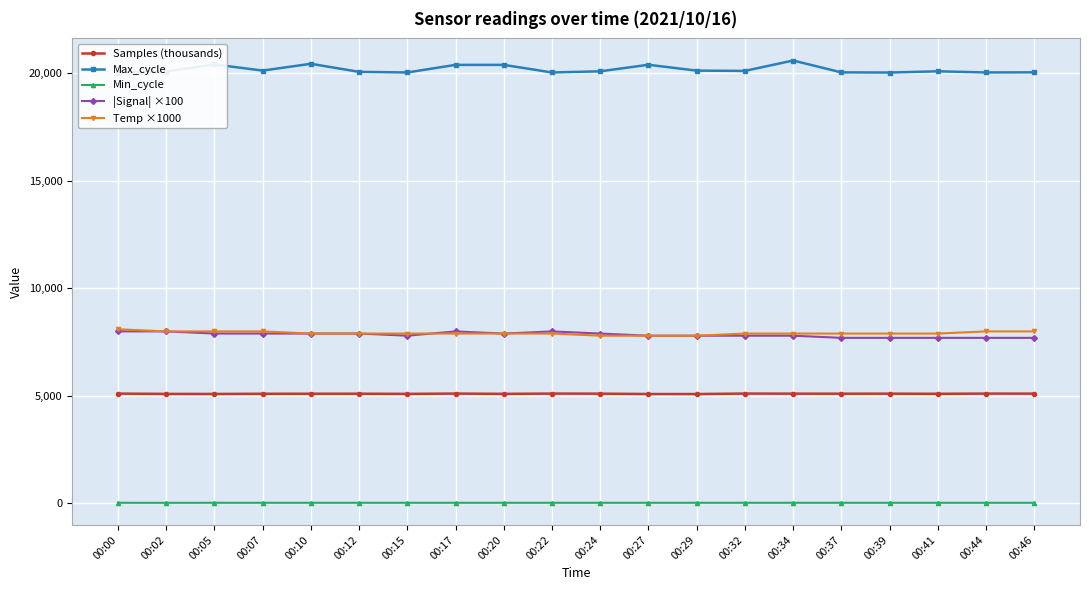

True or false: |Signal| ×100 and Temp ×1000 cross at least once.

True